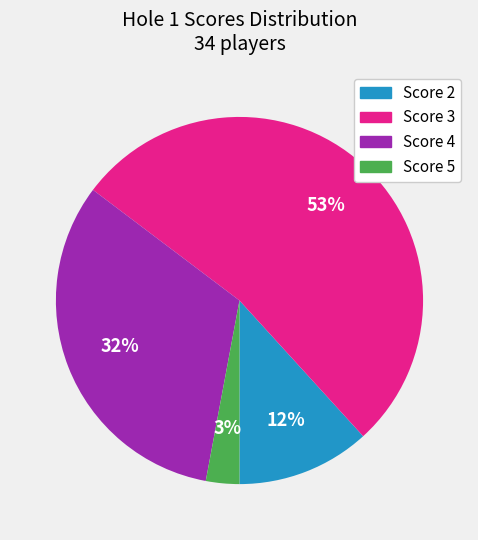

To the nearest percent, what is the difference between the largest and smallest slice percentages?

50%